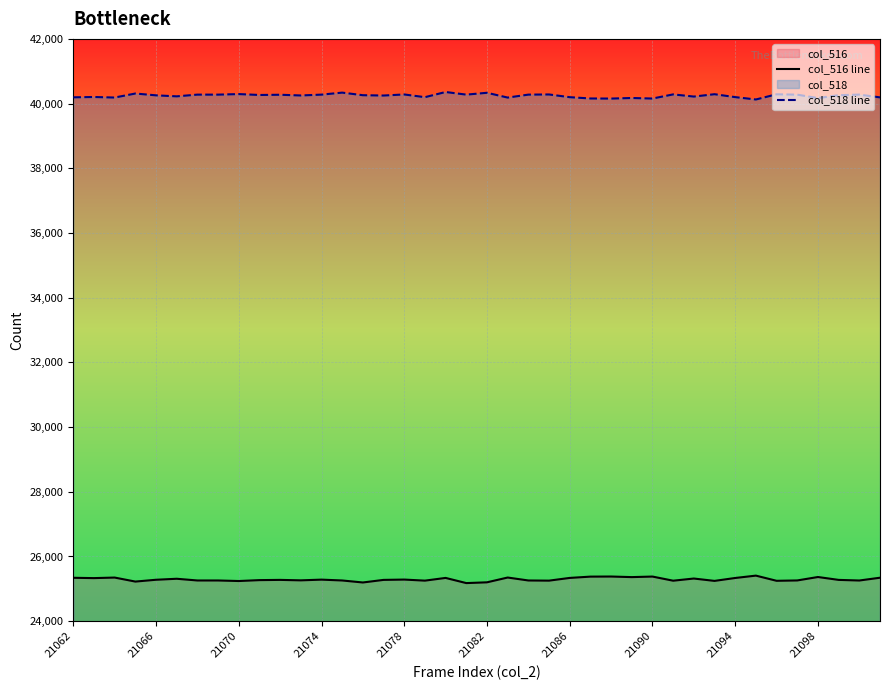

Is it true that col_516 line equals 38905 at 21070?

False